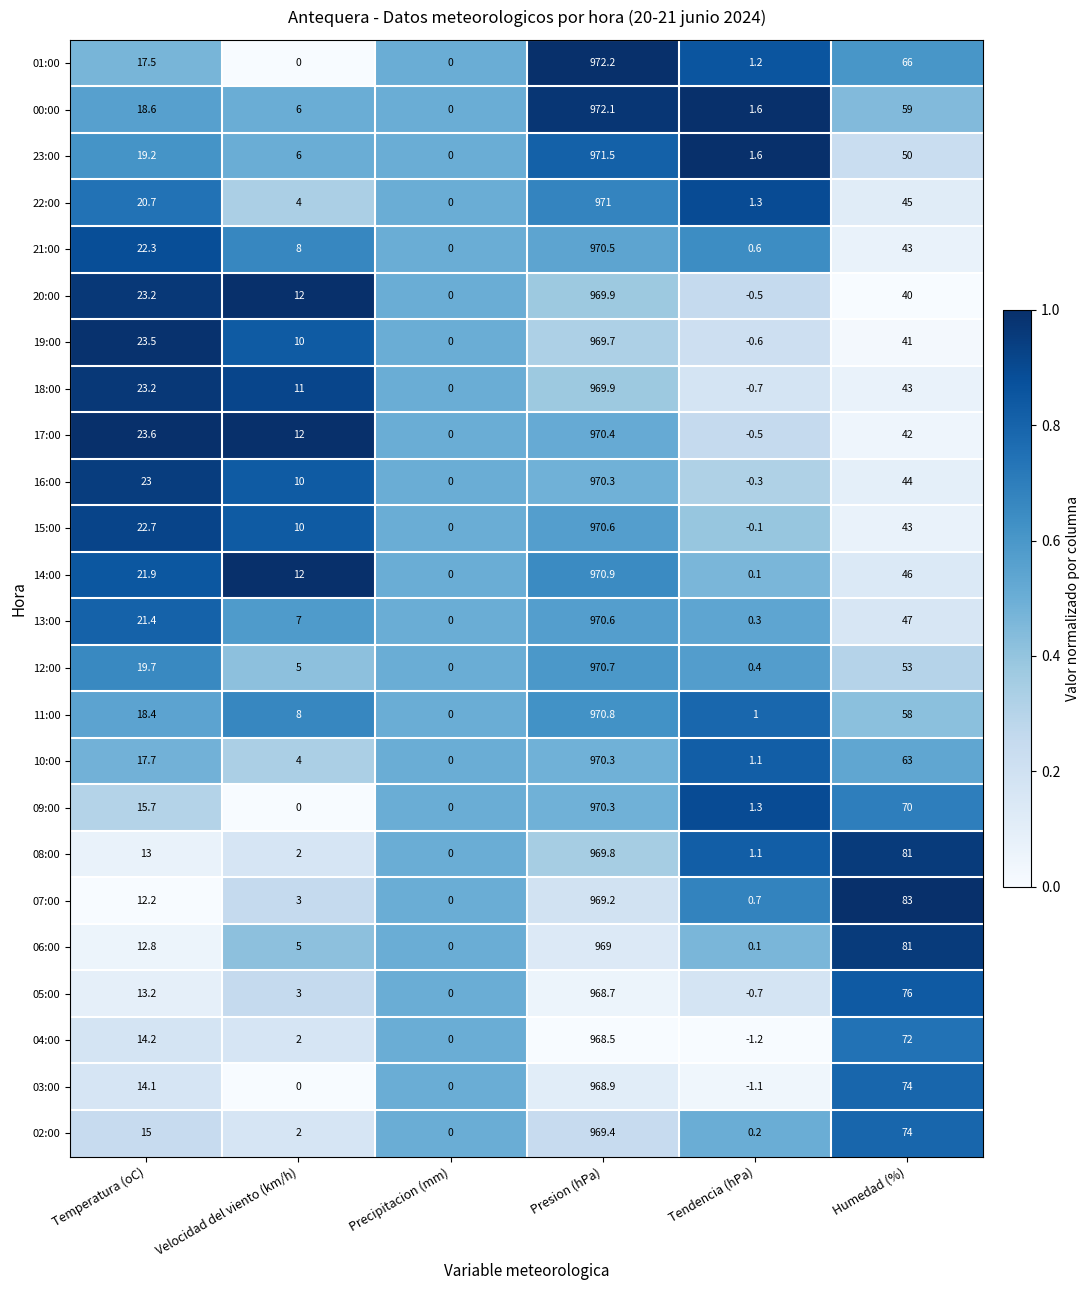

Is the value of 20:00 at Velocidad del viento (km/h) greater than the value of 02:00 at Temperatura (oC)?

No